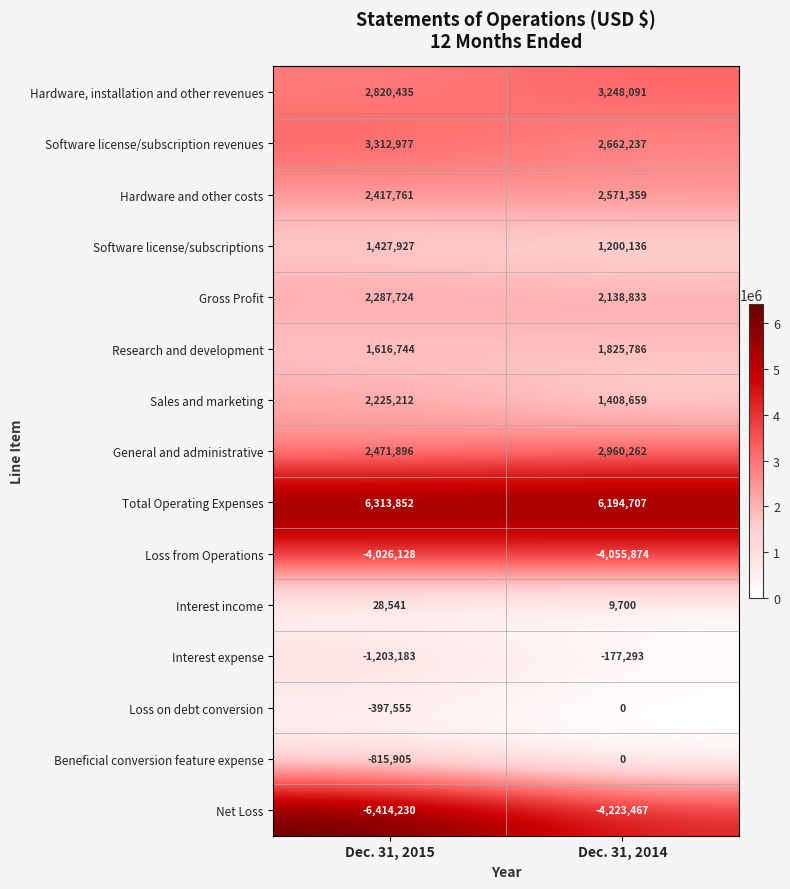

What is the total value across all series at Dec. 31, 2014?

15763136